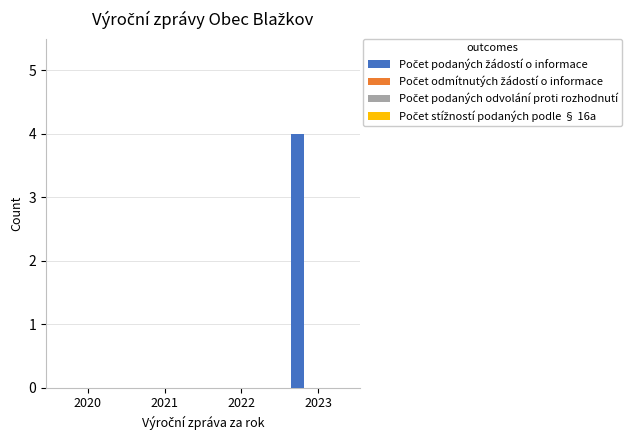

What is the greatest value displayed?

4